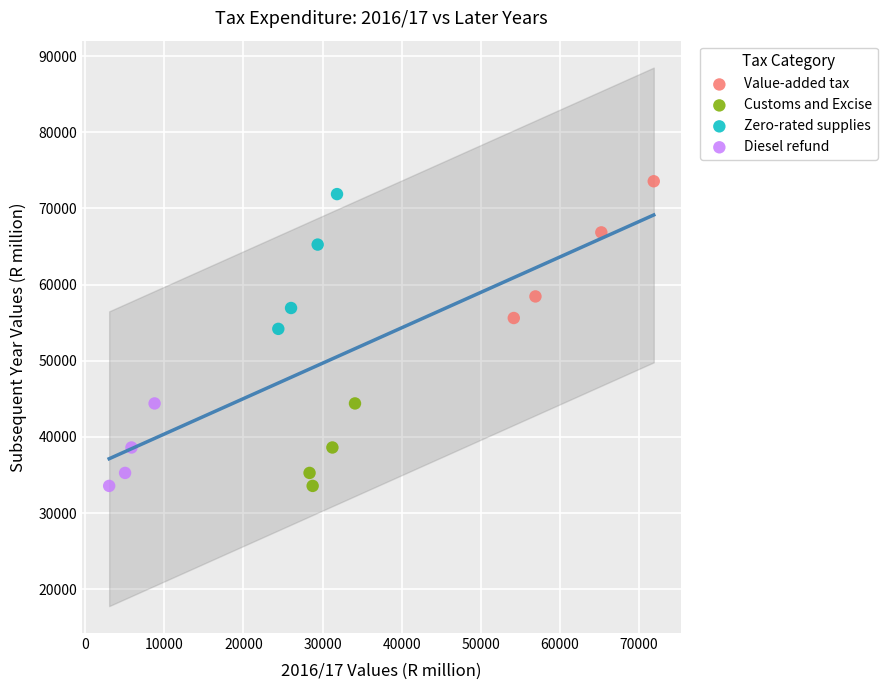

Which series has the widest spread of Y values?

Value-added tax